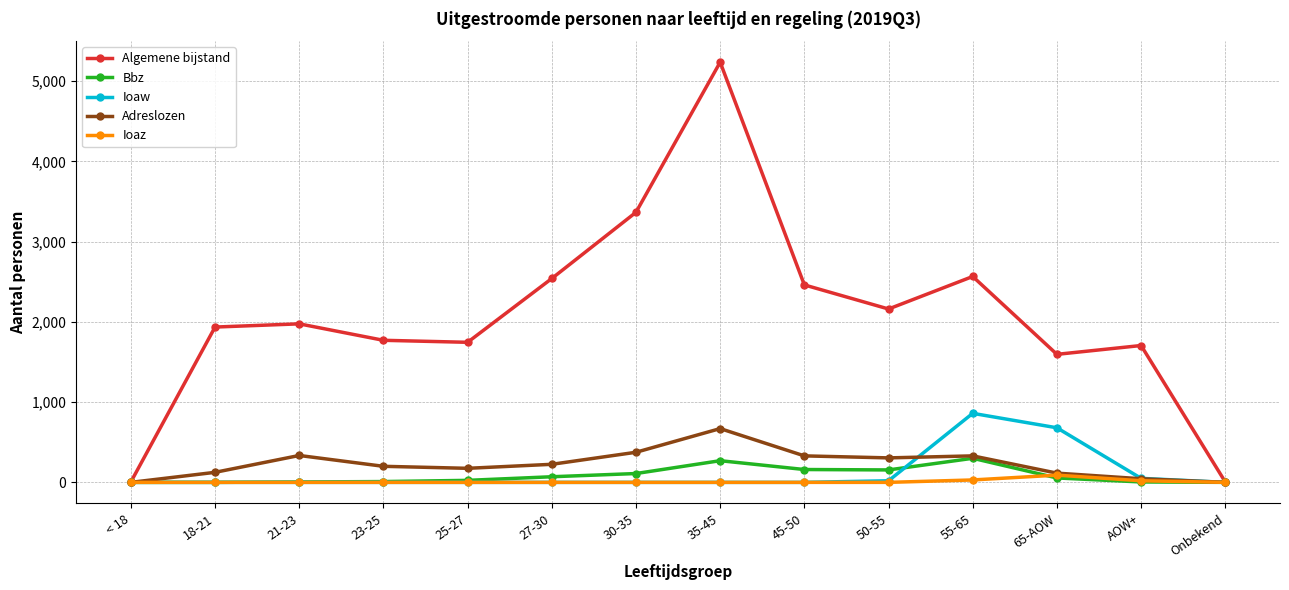

Which series has the largest total across all categories?

Algemene bijstand